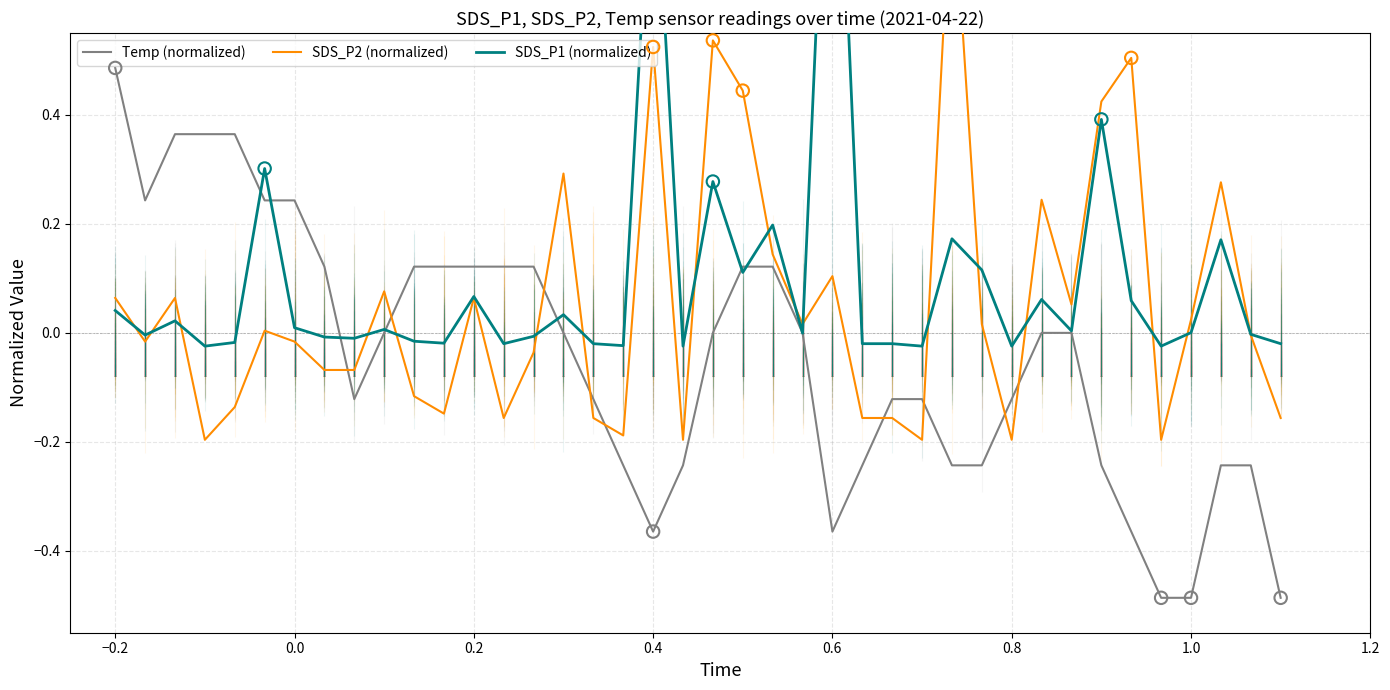

At which category is the sum across all series the highest?

0.4